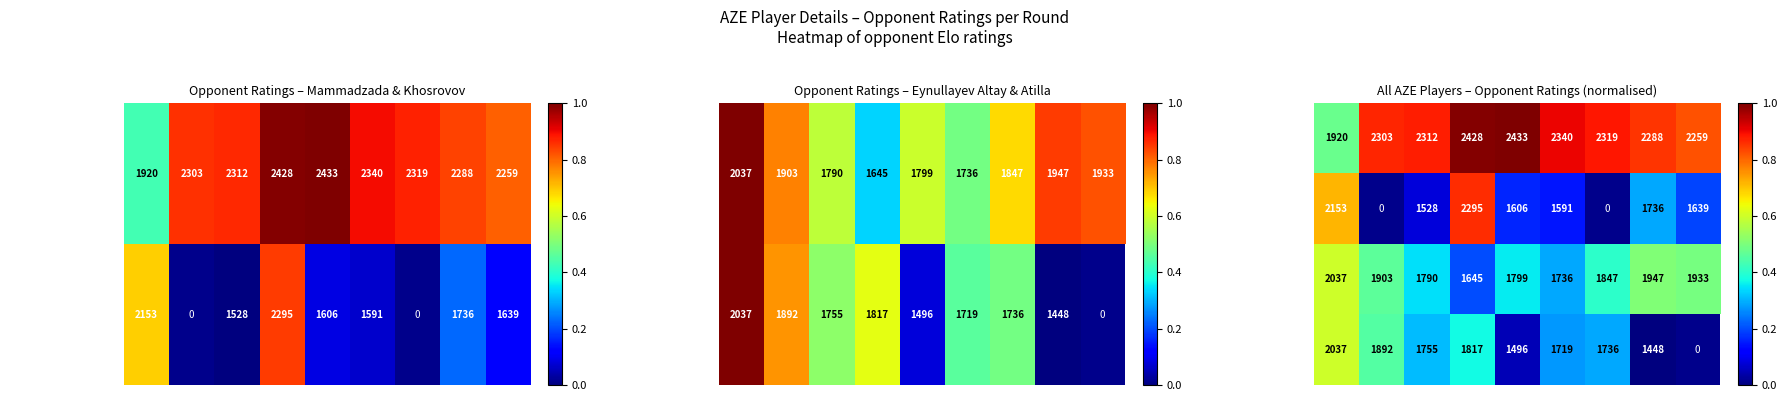

Which series has the widest spread of values?

Khosrovov Sabuhi